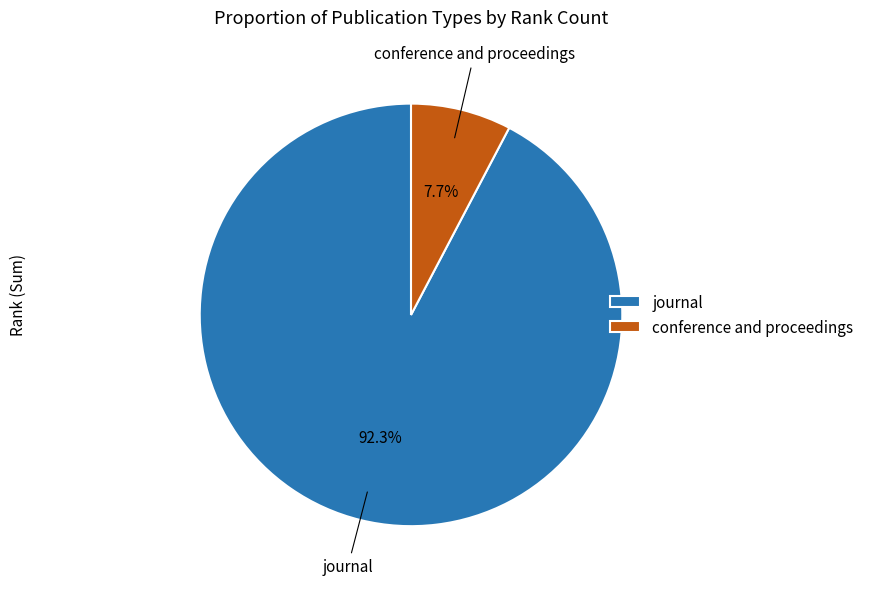

Count the number of slices in the pie.

2